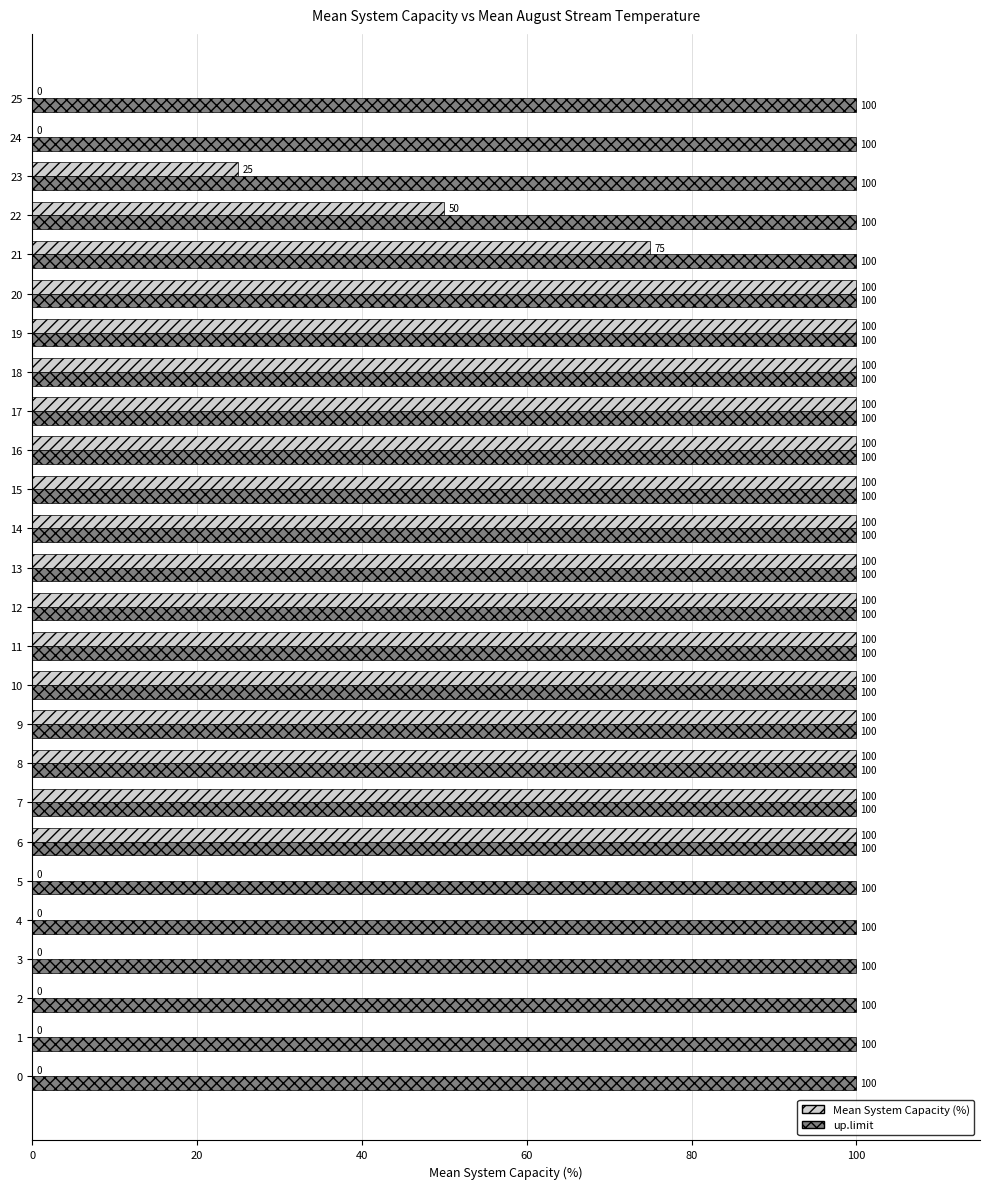

What is the maximum value shown in the chart?

100